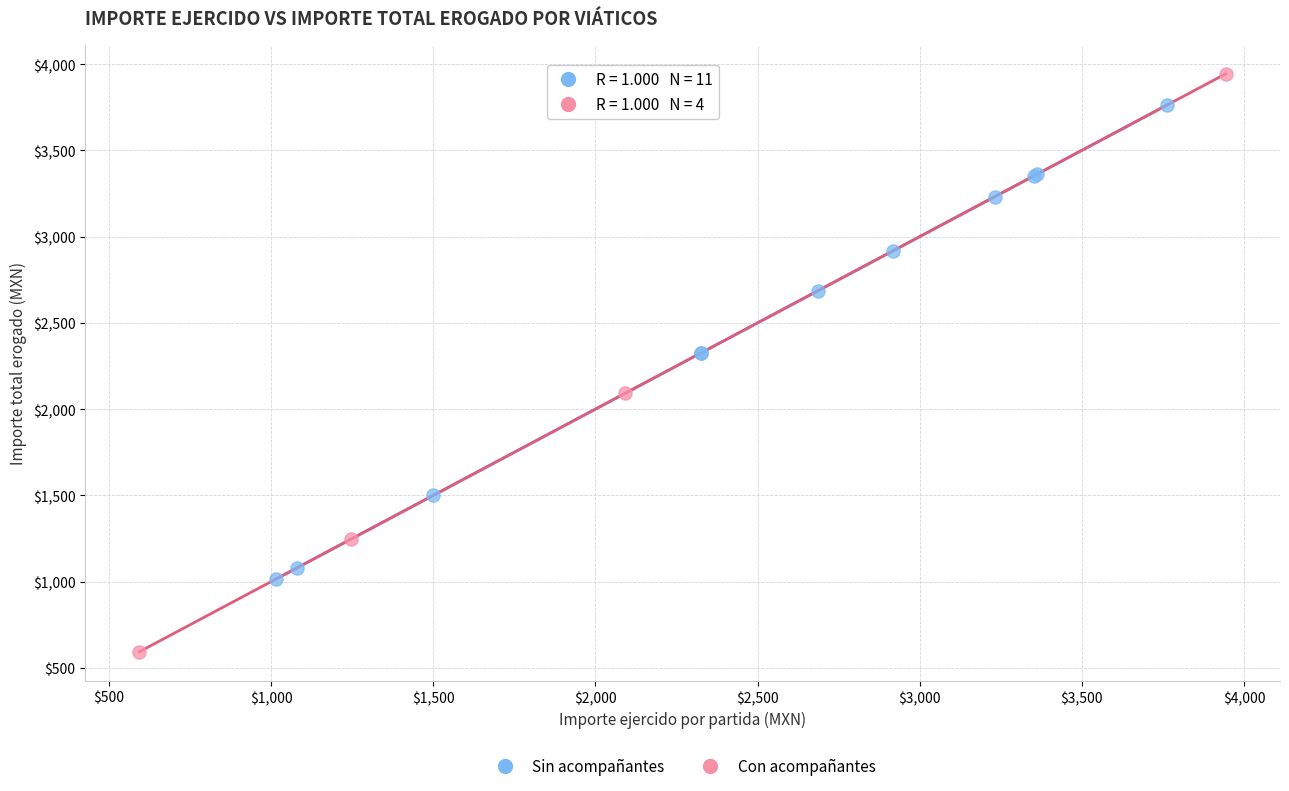

What are all the series names shown in the legend?

Sin acompañantes, Con acompañantes